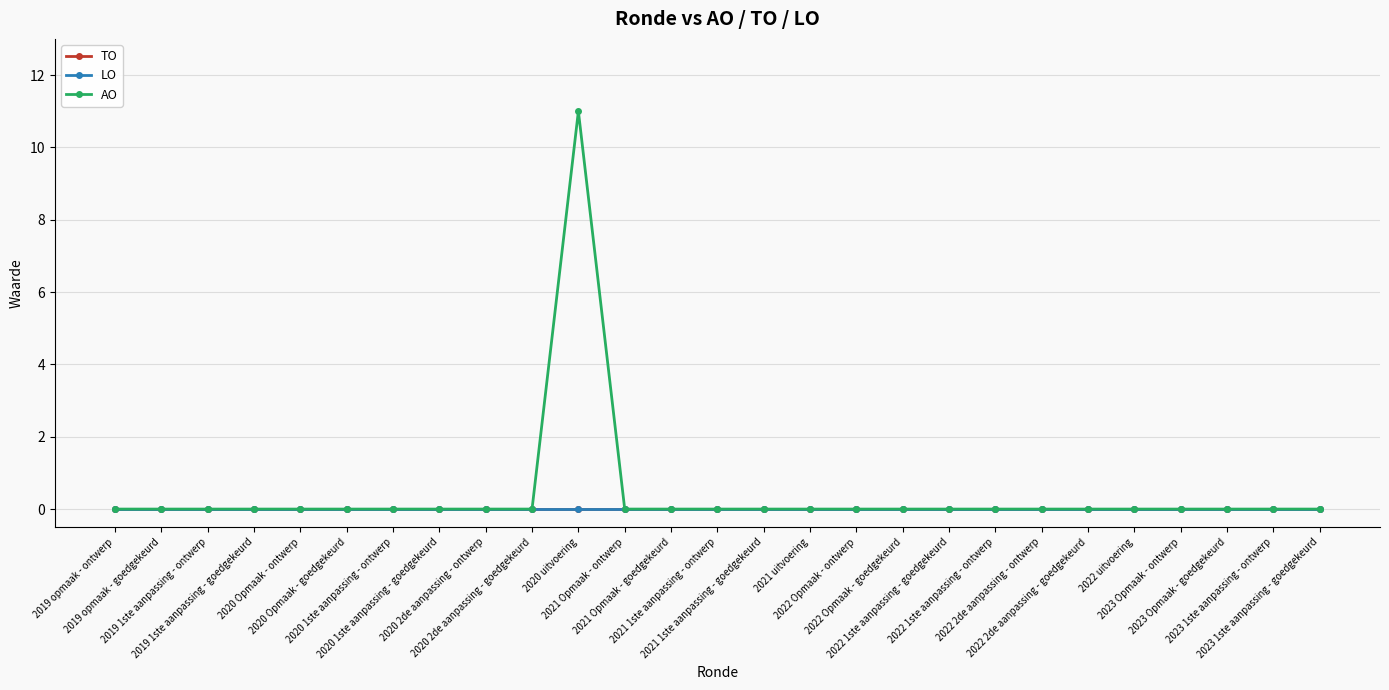

At how many categories does at least one series exceed 1?

1